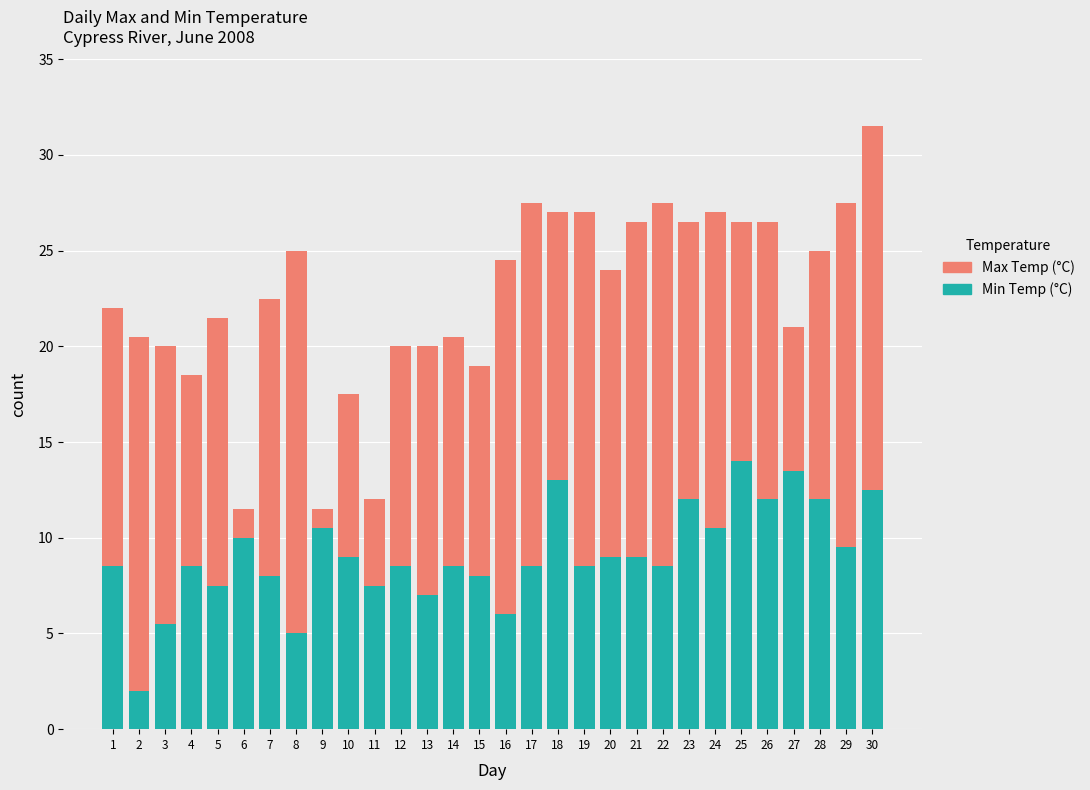

The value of Min Temp (°C) at 17 is 8.5. True or false?

True